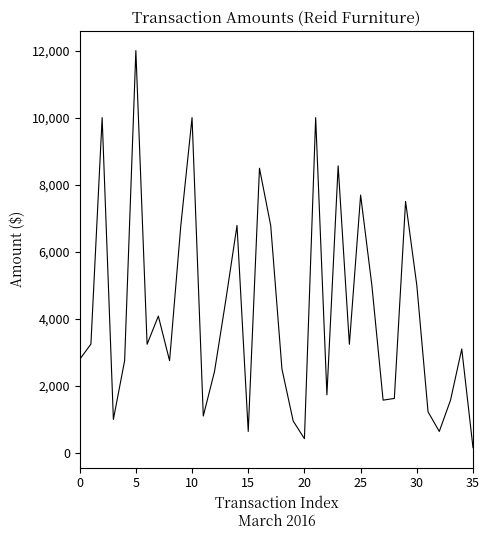

What is the difference between the second highest and minimum values?

9845